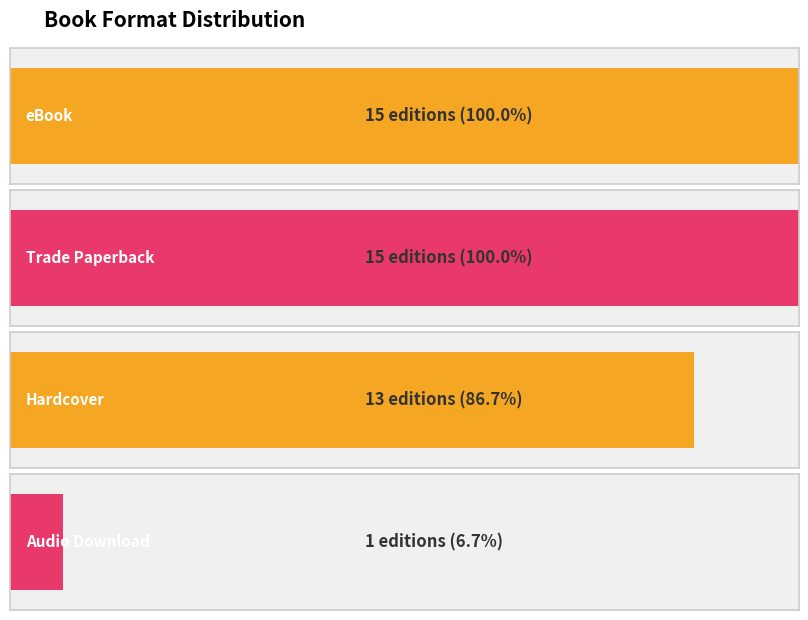

What is the sum of the values at Audio Download and Hardcover?

14